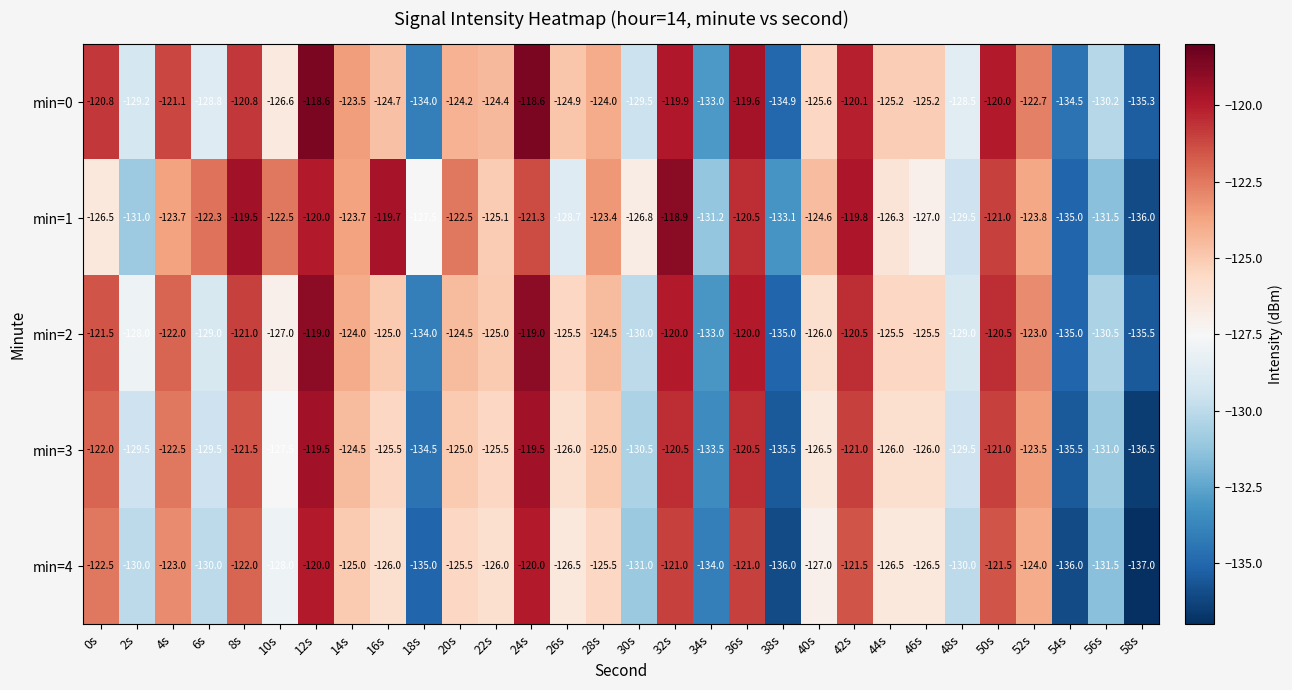

What is the average value of the min=2 series?

-125.9